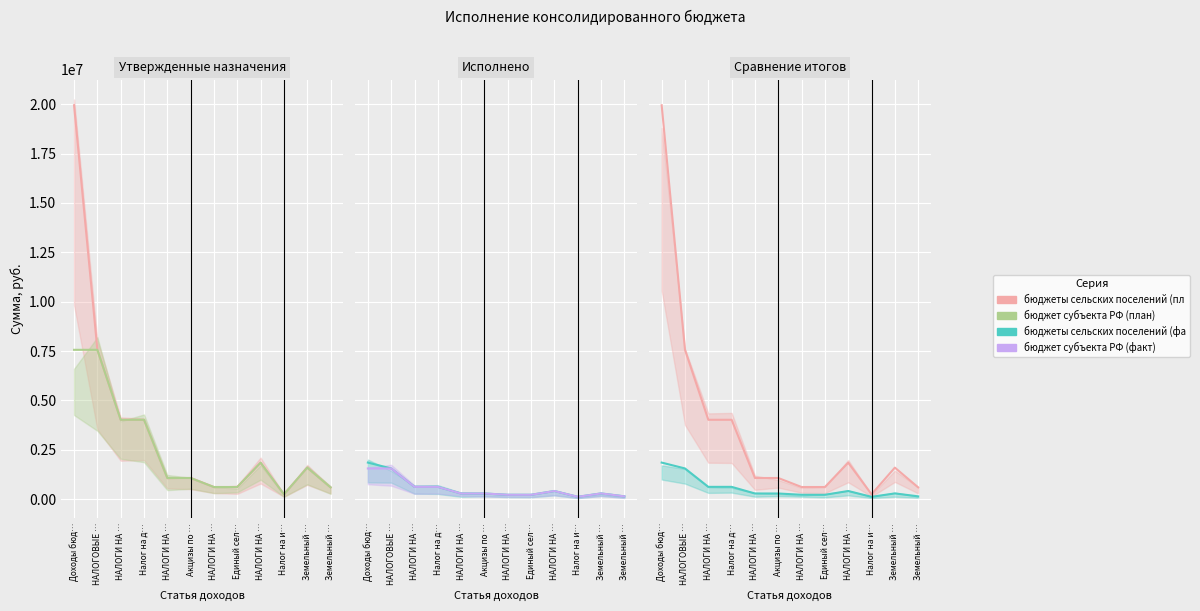

True or false: бюджет субъекта РФ (факт) and бюджет субъекта РФ (план) cross at least once.

False